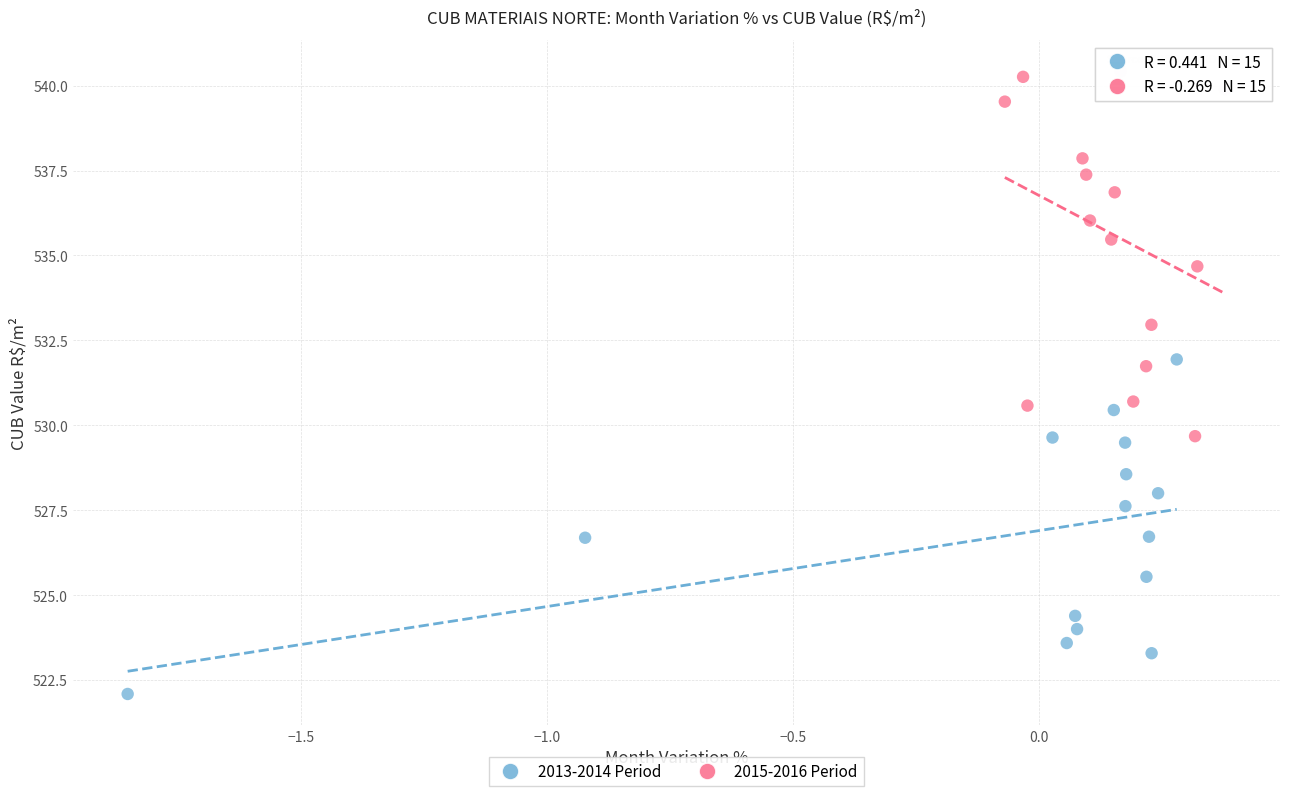

Which series reaches the maximum Y coordinate?

2015-2016 Period